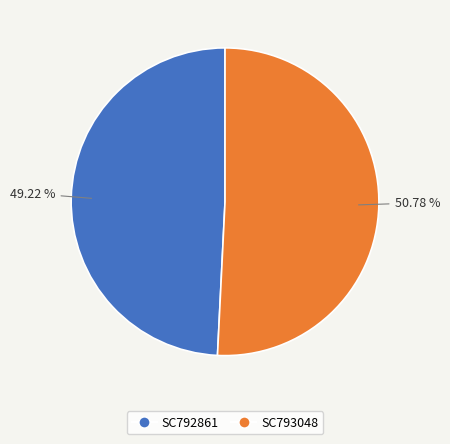

Which slice is the smallest?

SC792861